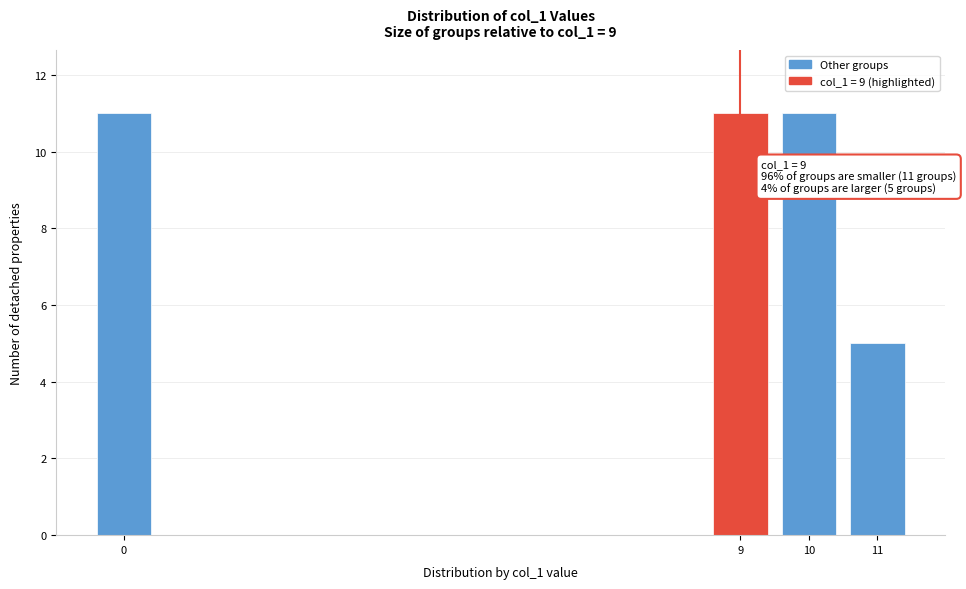

Reading left to right, transcribe all the data shown in this chart.

11	11	11	5